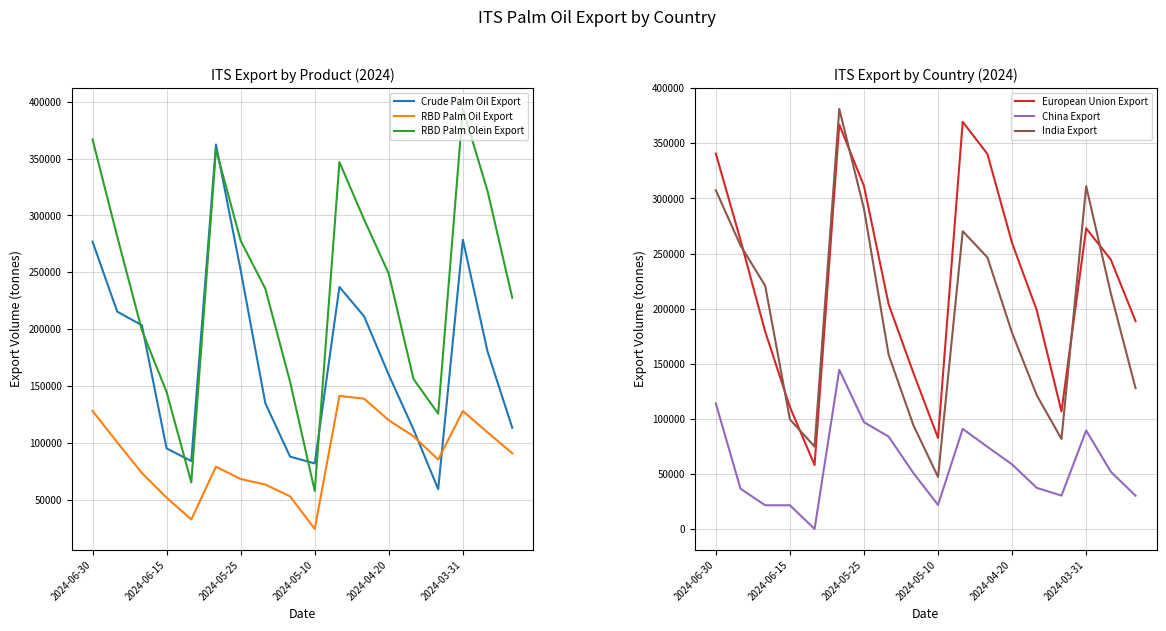

What is the minimum value for European Union Export?

58030